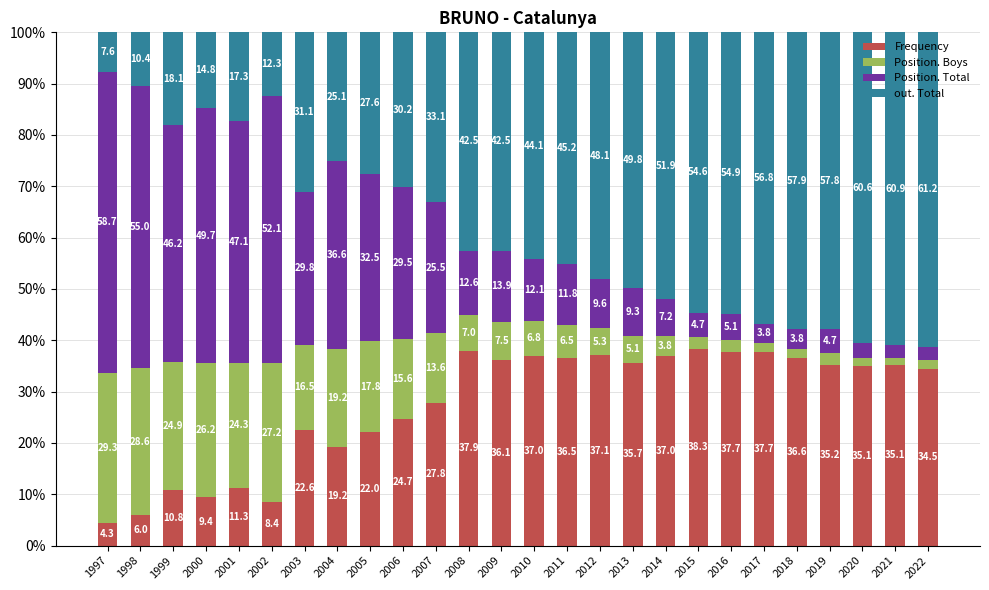

What is the average value of the Frequency series?

27.5